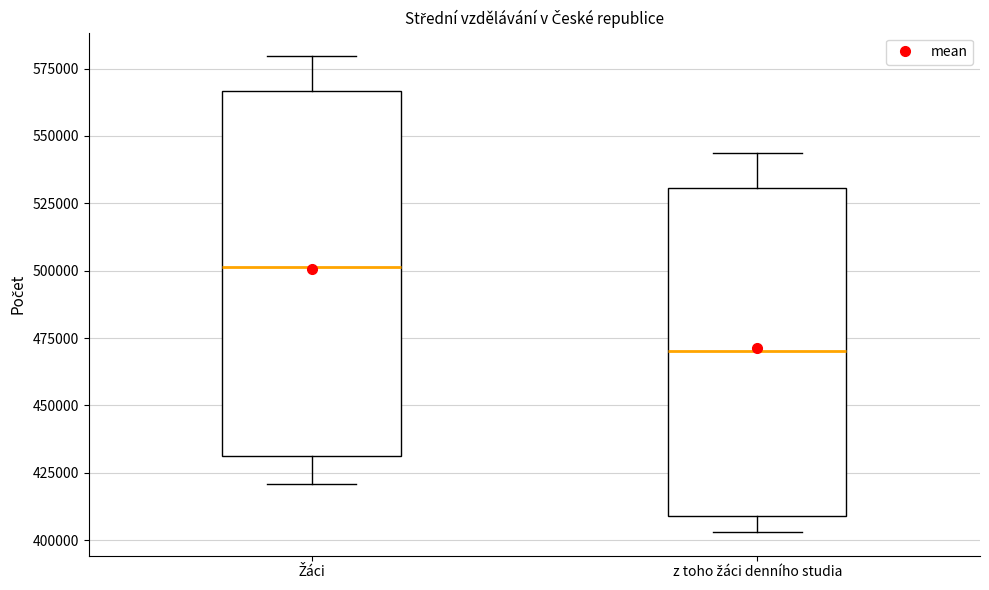

Which box's median line is the lowest?

z toho žáci denního studia